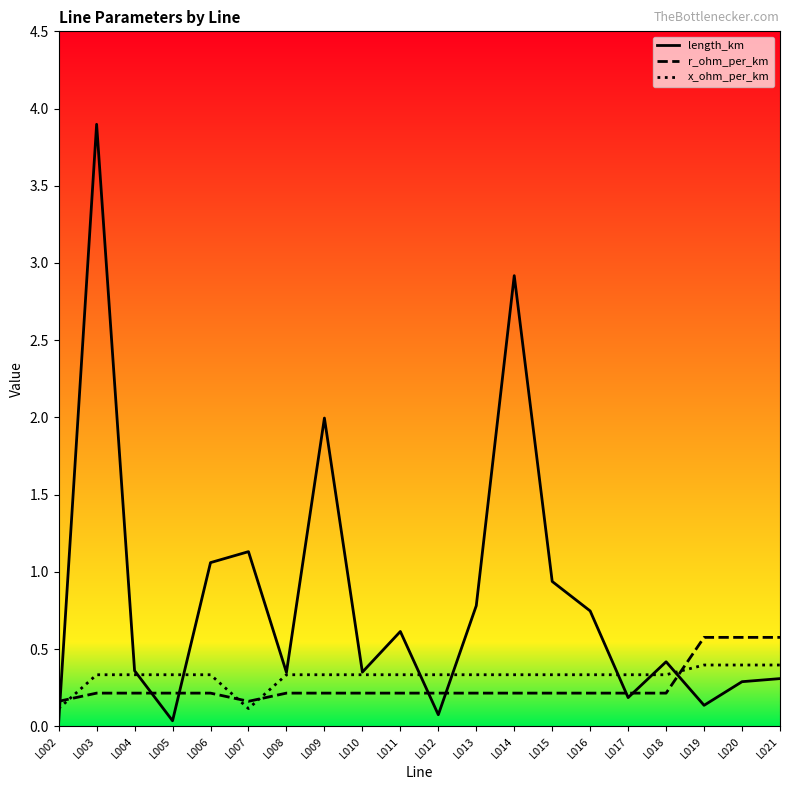

Between L012 and L015, which series saw the biggest shift?

length_km